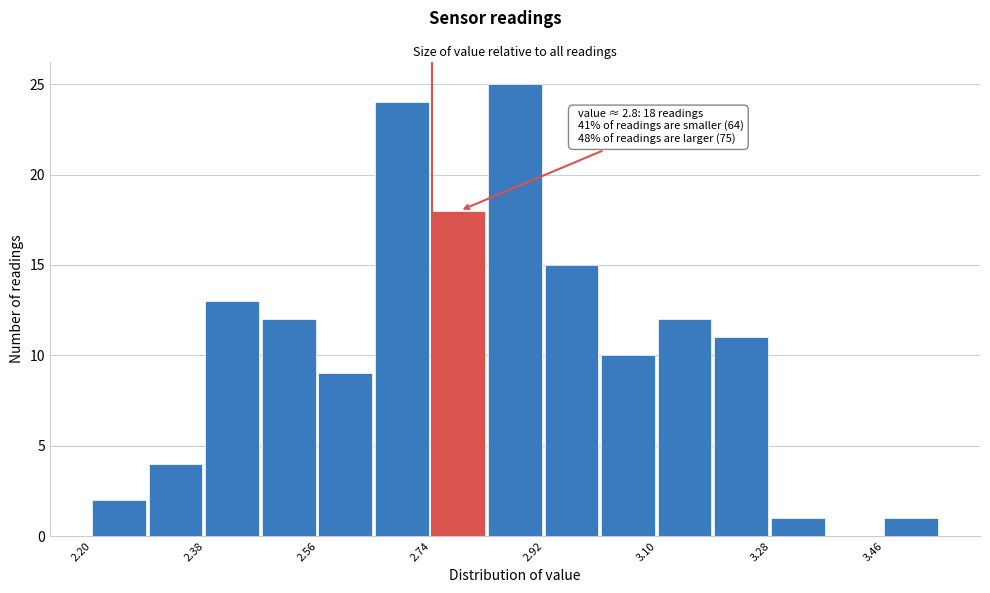

Which range on the x-axis has the tallest bar?

2.83 to 2.92